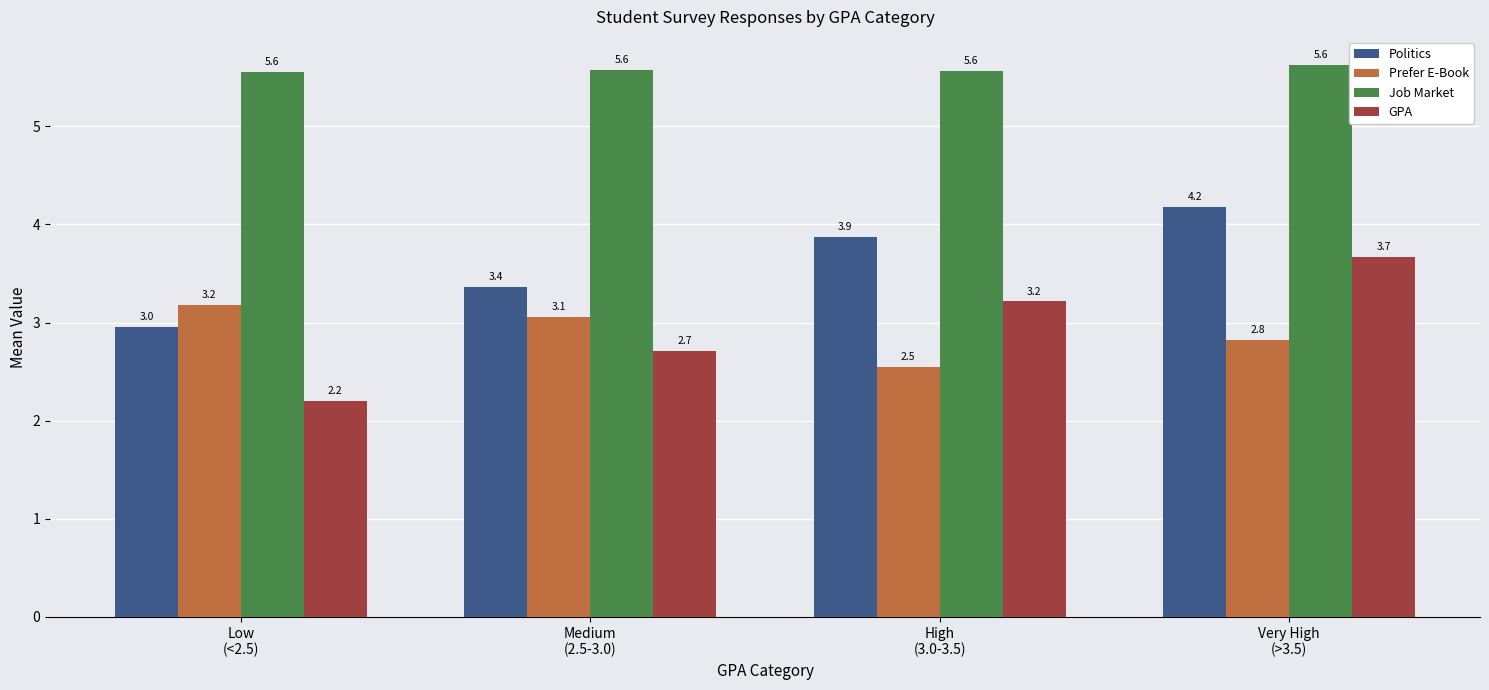

How many categories are shown in the chart?

4